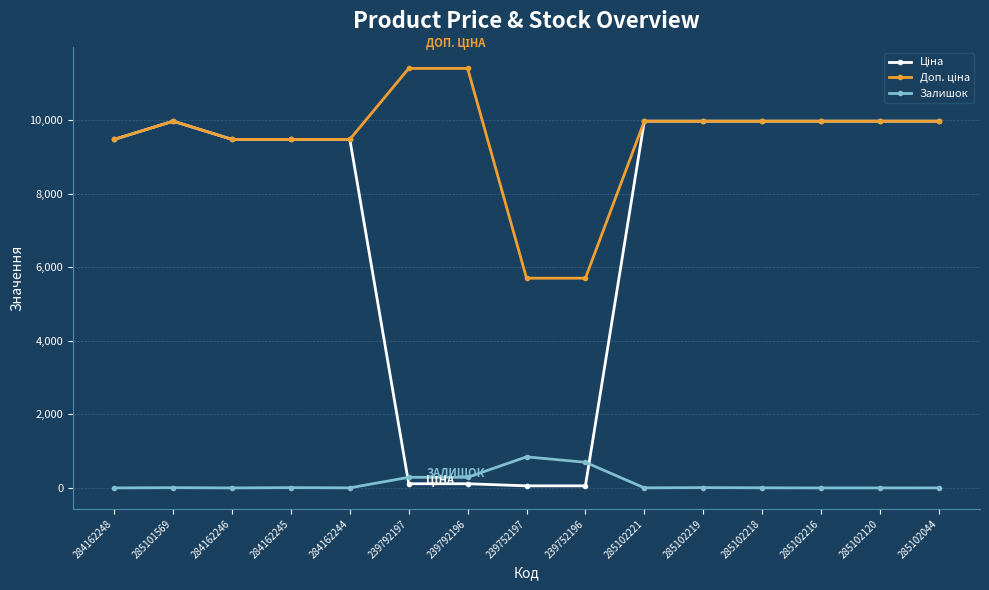

What is the greatest value displayed?

11410.0